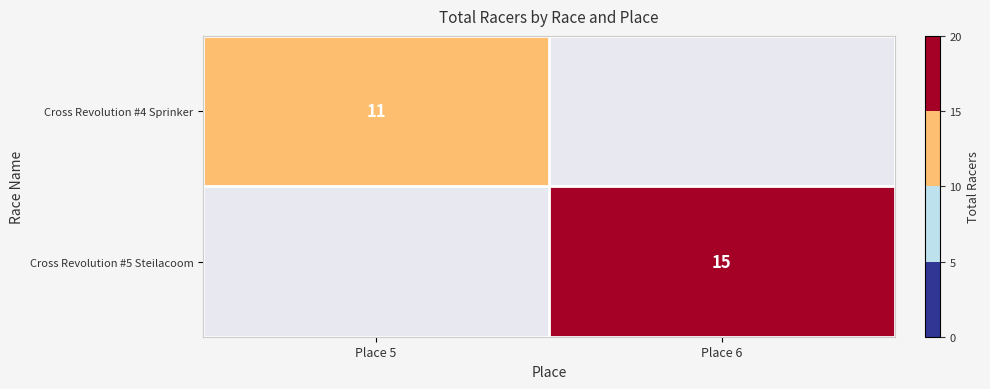

Is the value of Cross Revolution #4 Sprinker at Place 5 greater than the value of Cross Revolution #5 Steilacoom at Place 6?

No